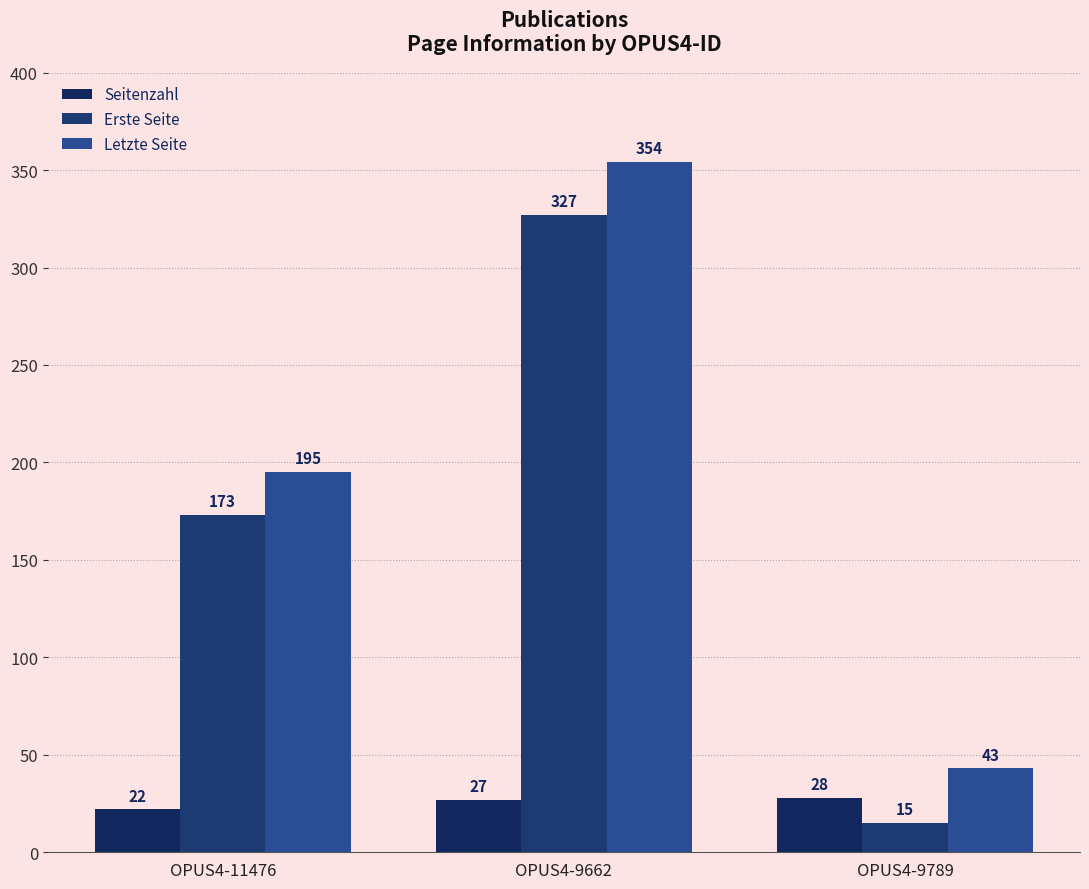

List the series in order of their peak value, highest first.

Letzte Seite, Erste Seite, Seitenzahl